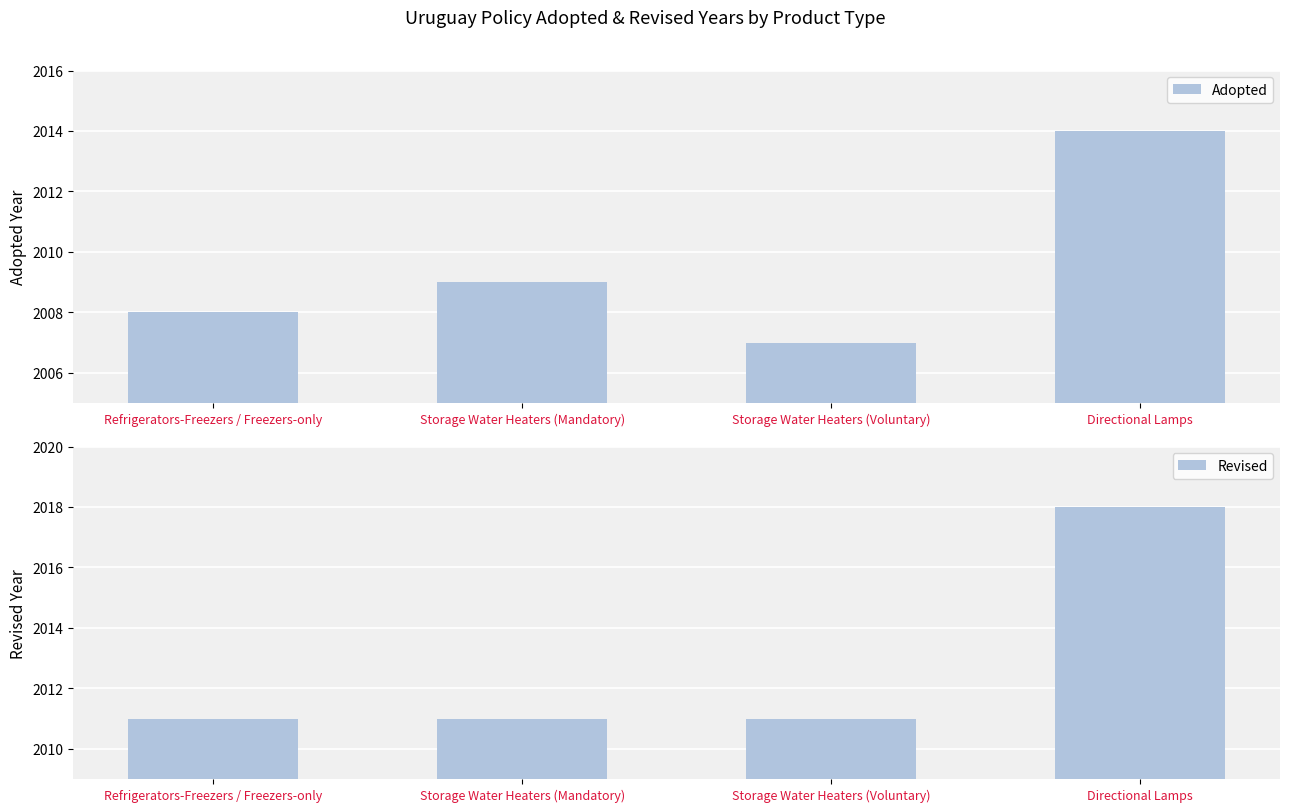

What is the average value of the Adopted series?

2010